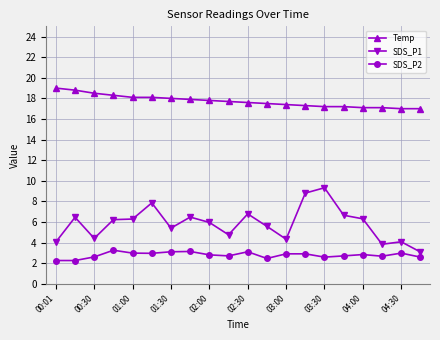

Which series has the largest total across all categories?

Temp